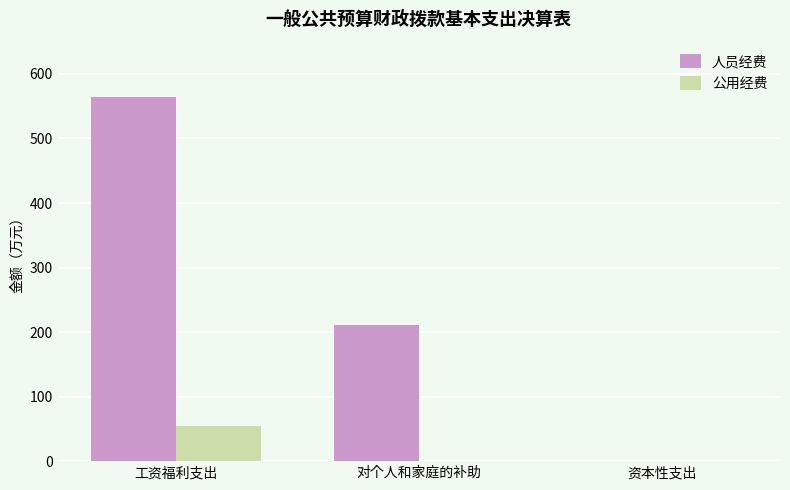

At which label is 人员经费 closest to 282?

对个人和家庭的补助